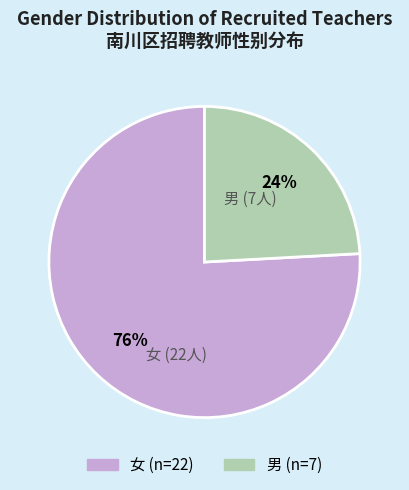

To the nearest percent, what percentage of the pie is 男?

24%